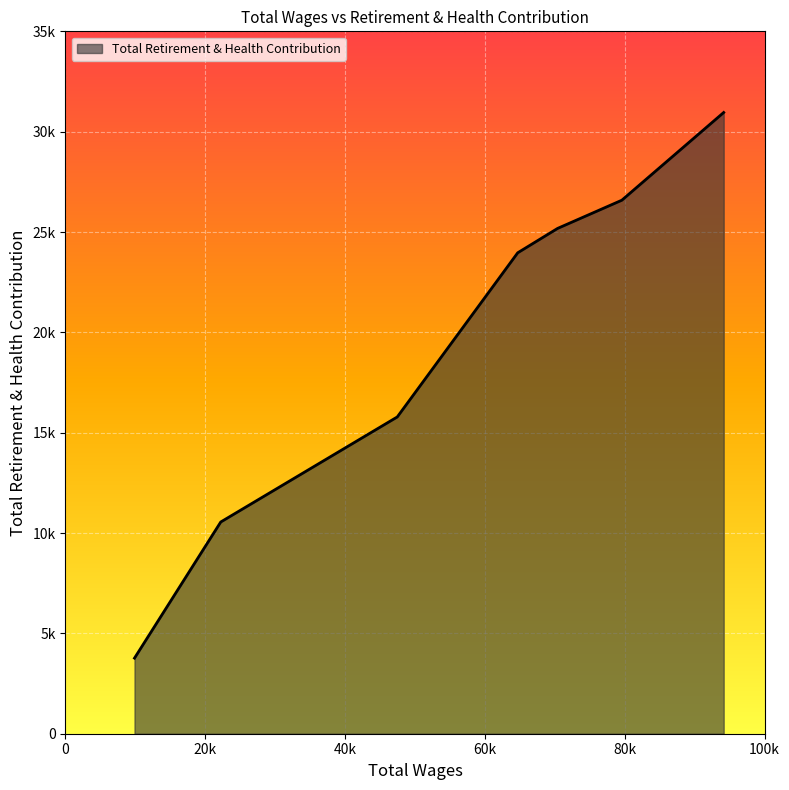

True or false: the data has more than 2 interior local peaks.

False